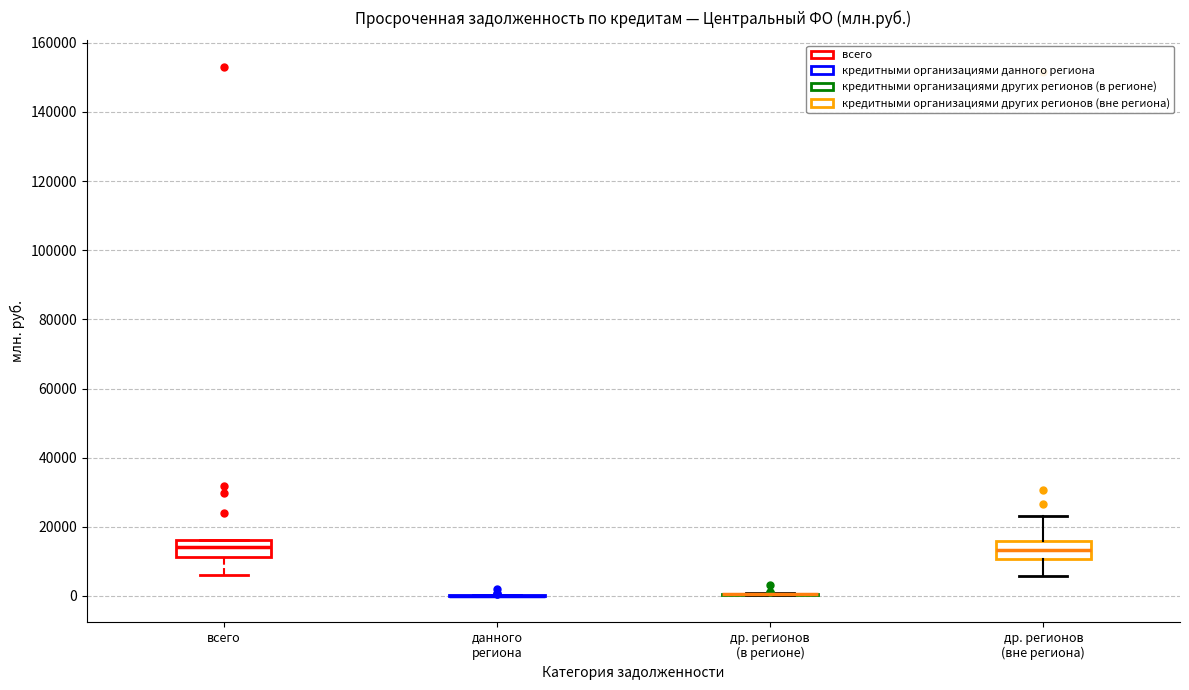

Reading left to right, read every box against the y-axis: the position of its median line, the range the box covers, and the ends of its whiskers. The values are not printed on the chart, so give them approximately, as read against the axis.

всего: median 14000, box 12000 to 16000, whiskers 6000 to 16000
данного региона: box collapsed to a line at 0, whiskers 0 to 0
др. регионов (в регионе): box collapsed to a line at 0, whiskers 0 to 0
др. регионов (вне региона): median 14000, box 10000 to 16000, whiskers 6000 to 24000